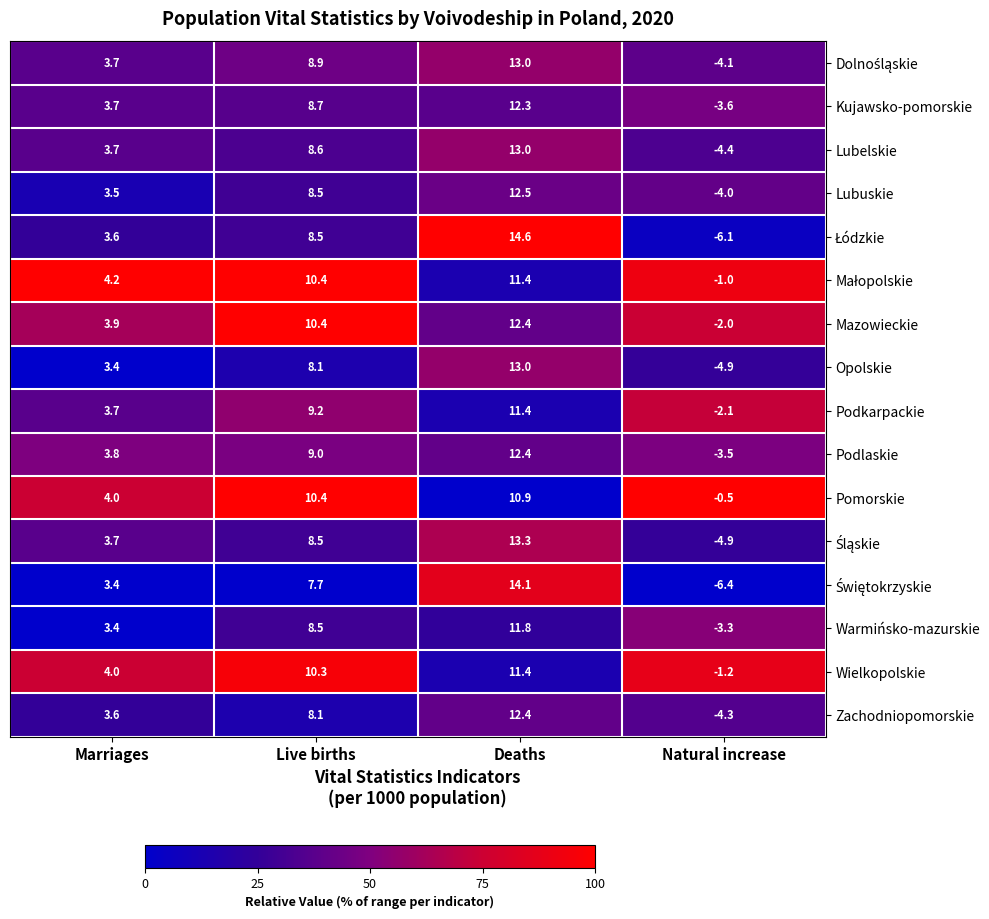

How many categories are shown in the chart?

4